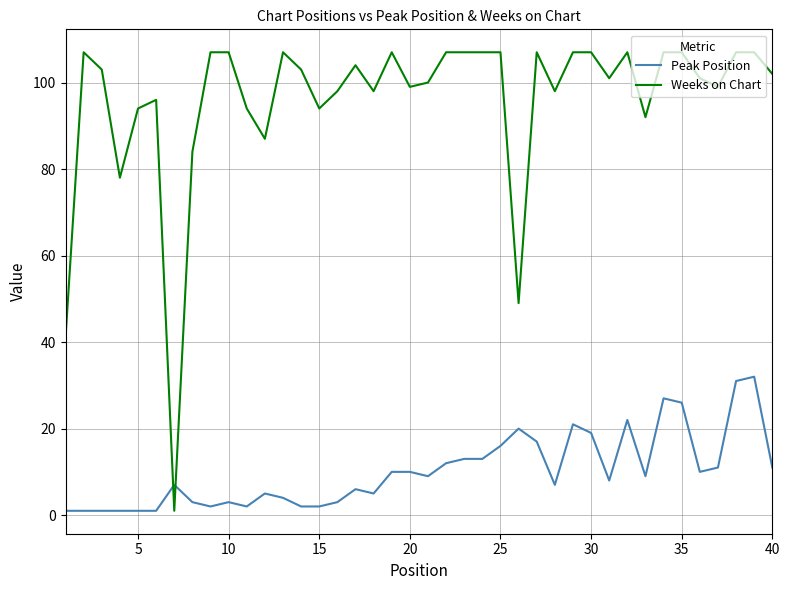

Which series has the largest total across all categories?

Weeks on Chart